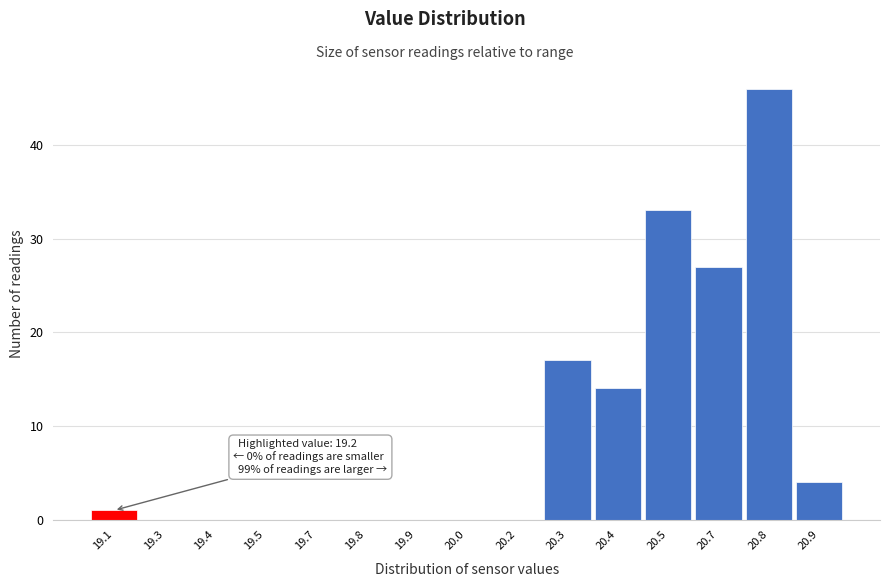

Reading right to left, list all the values displayed in this chart.

20.9=4	20.8=46	20.7=27	20.5=33	20.4=14	20.3=17	20.2=0	20.0=0	19.9=0	19.8=0	19.7=0	19.5=0	19.4=0	19.3=0	19.1=1